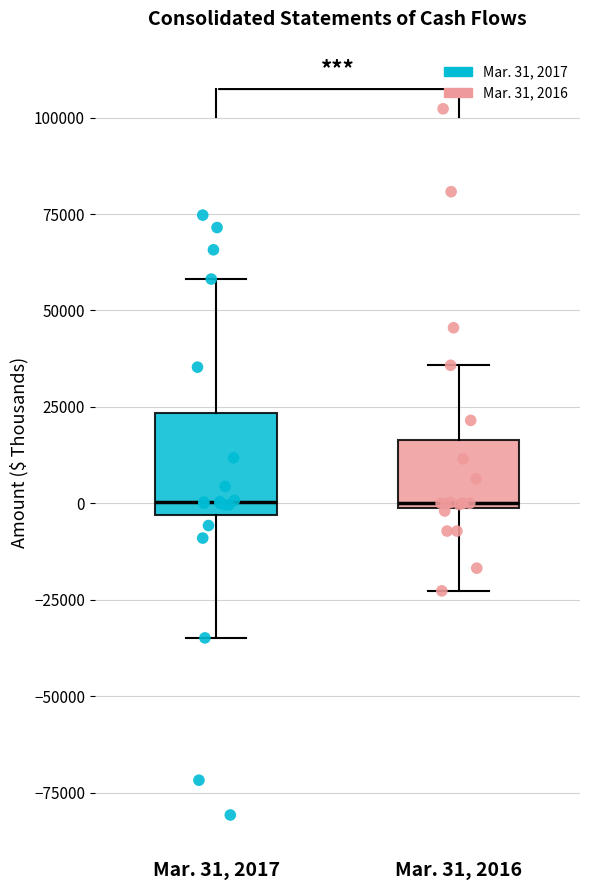

Comparing the boxes themselves (not the whiskers), which one is the tallest?

Mar. 31, 2017